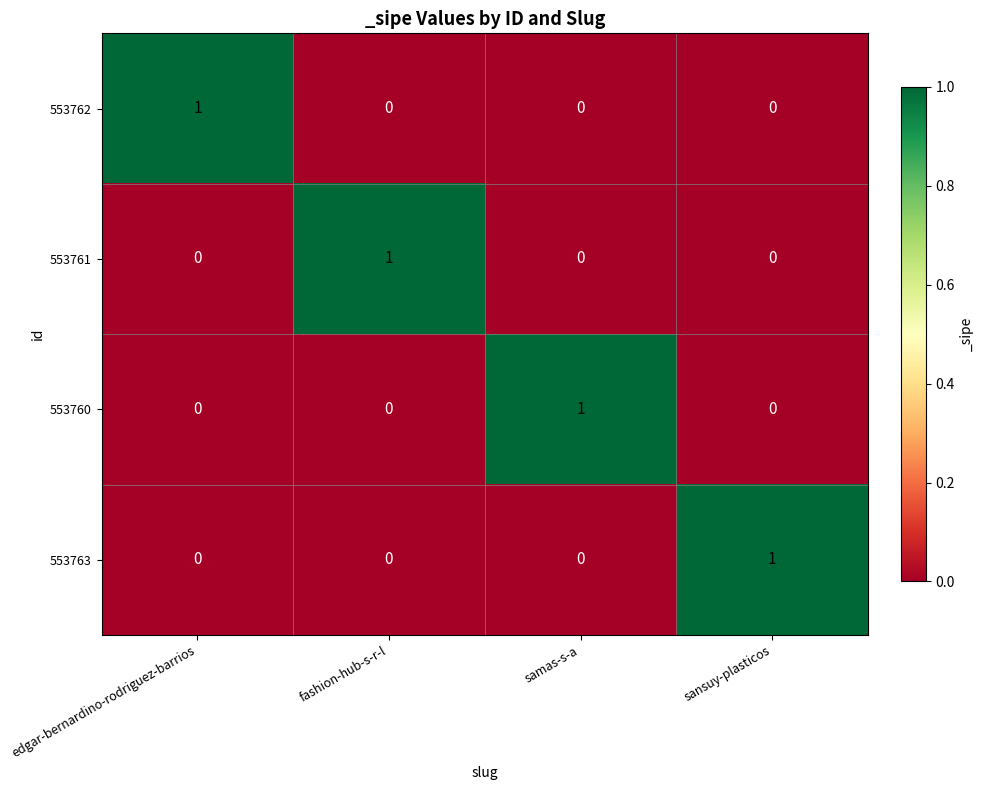

At how many categories does at least one series exceed 0?

4